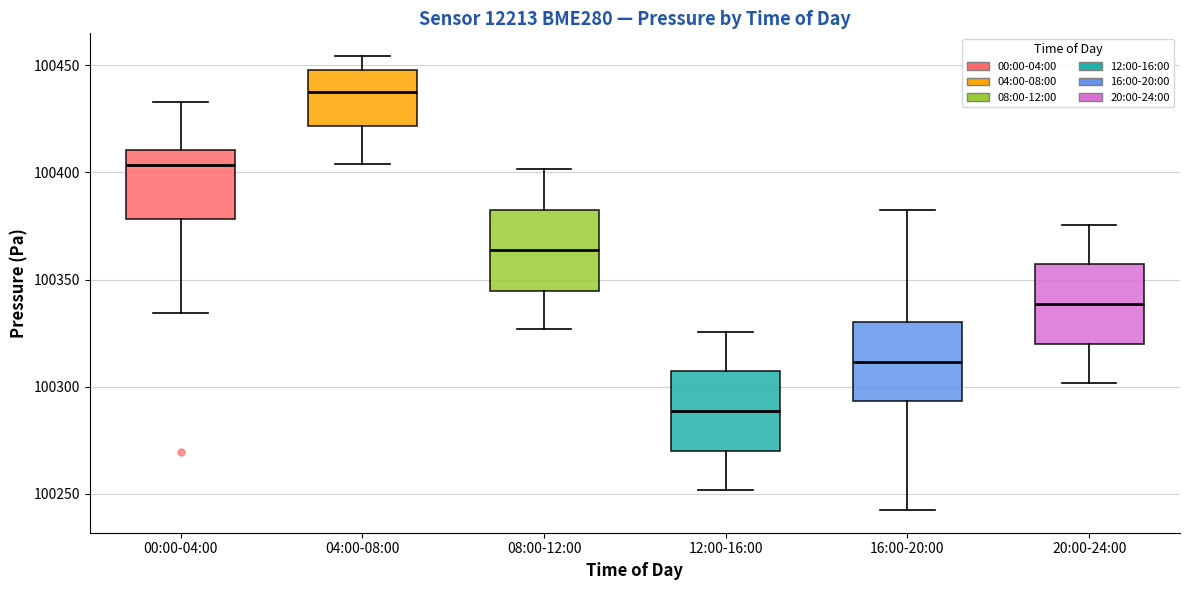

Reading left to right, transcribe this box plot: for each box, give where its median line is, the range the box spans, and where its two whiskers end, as read against the y-axis. The values are not printed on the chart, so give them approximately, as read against the axis.

00:00-04:00: median 100405, box 100380 to 100410, whiskers 100335 to 100435
04:00-08:00: median 100440, box 100420 to 100450, whiskers 100405 to 100455
08:00-12:00: median 100365, box 100345 to 100380, whiskers 100325 to 100400
12:00-16:00: median 100290, box 100270 to 100305, whiskers 100250 to 100325
16:00-20:00: median 100310, box 100295 to 100330, whiskers 100245 to 100385
20:00-24:00: median 100340, box 100320 to 100355, whiskers 100300 to 100375